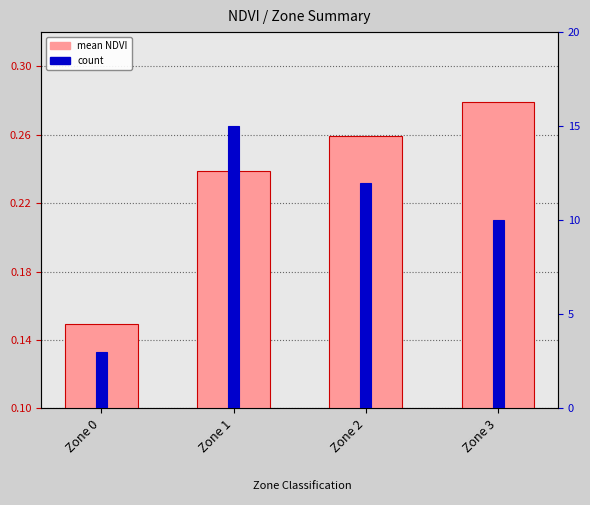

Is the value of mean NDVI at Zone 0 greater than the value of count at Zone 3?

No